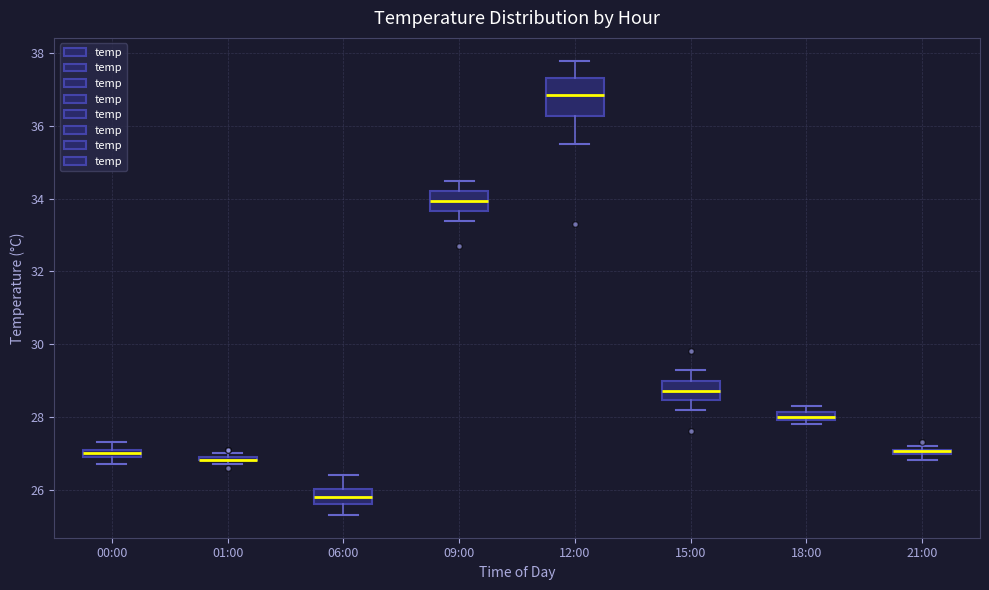

Which box is the tallest, from its lower edge to its upper edge?

12:00